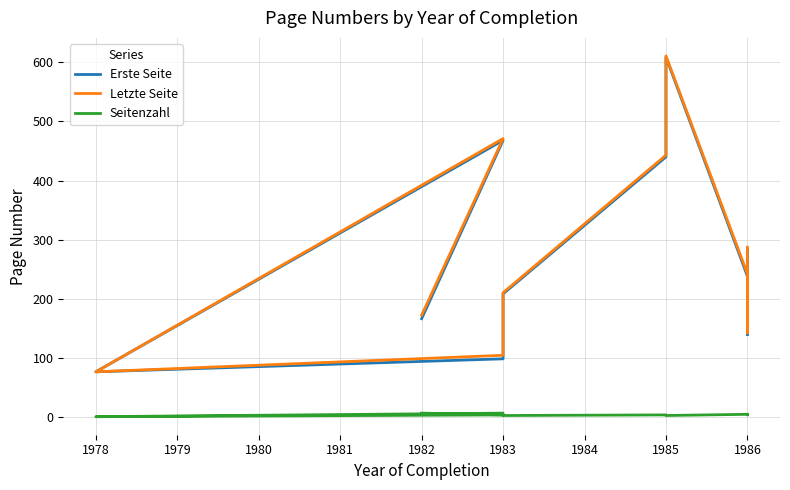

What is the value of the Letzte Seite point at the 6th from the left?

443